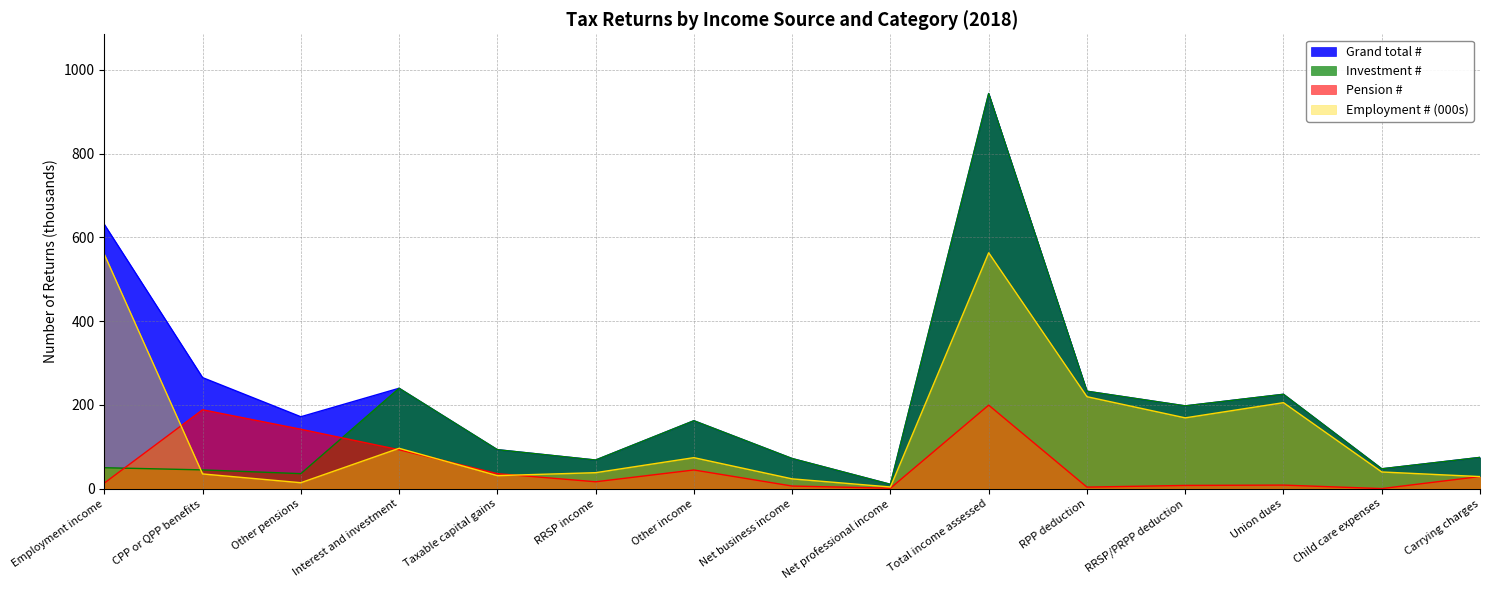

True or false: Grand total # has a value of 162.1 at Other income.

True